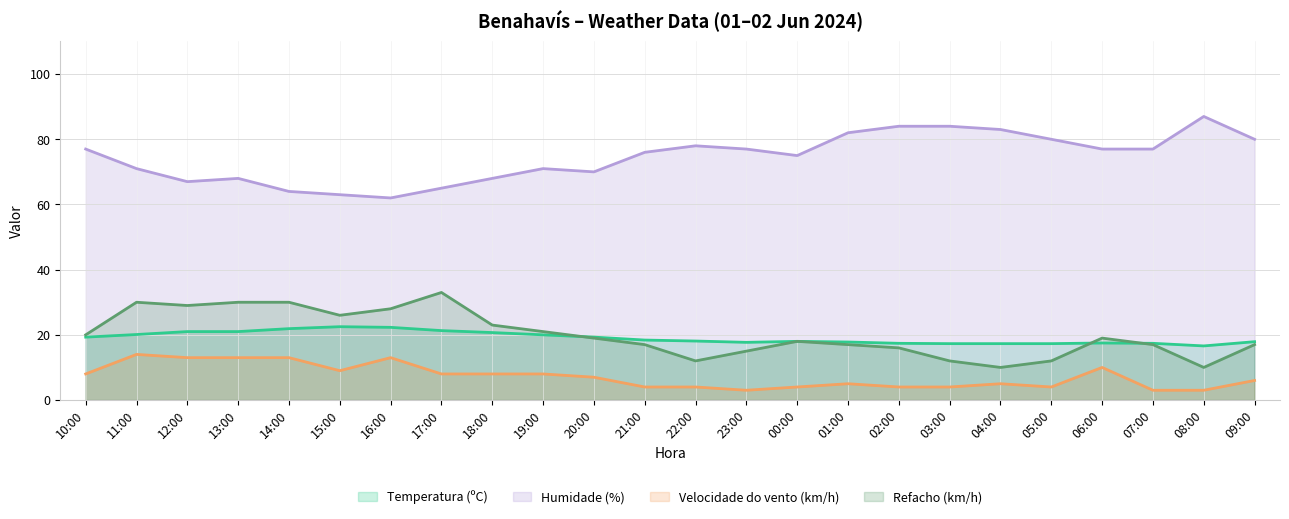

What is the sum of all Refacho (km/h) values?

481.0